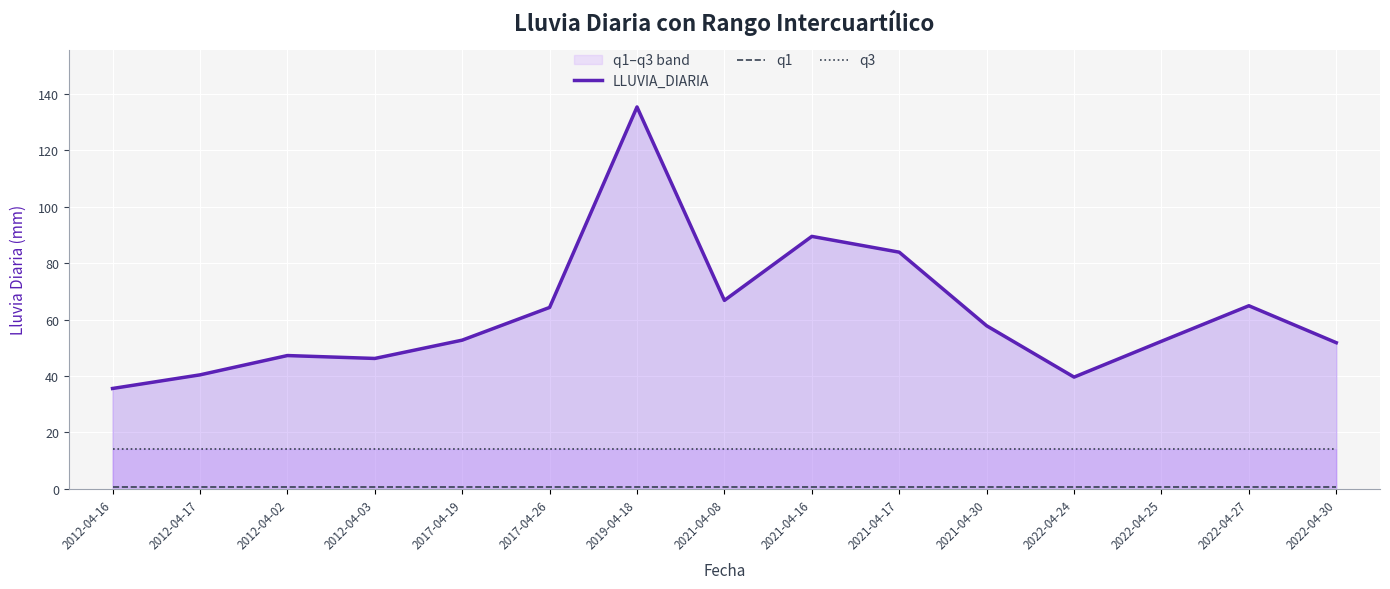

Which has a higher value, 2022-04-25 or 2012-04-16?

2022-04-25